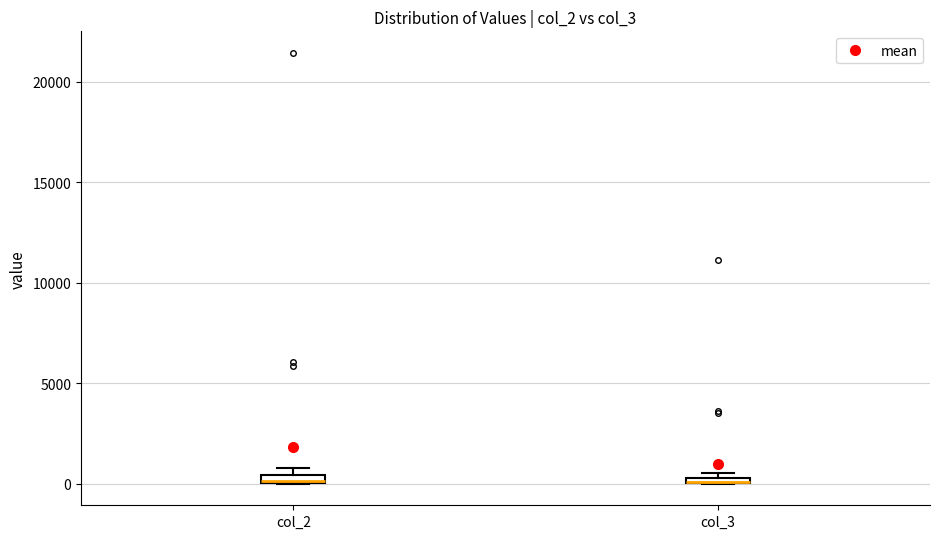

Where is the lower edge of the box for col_3 on the y-axis? The values are not printed on the chart, so give them approximately, as read against the axis.

0